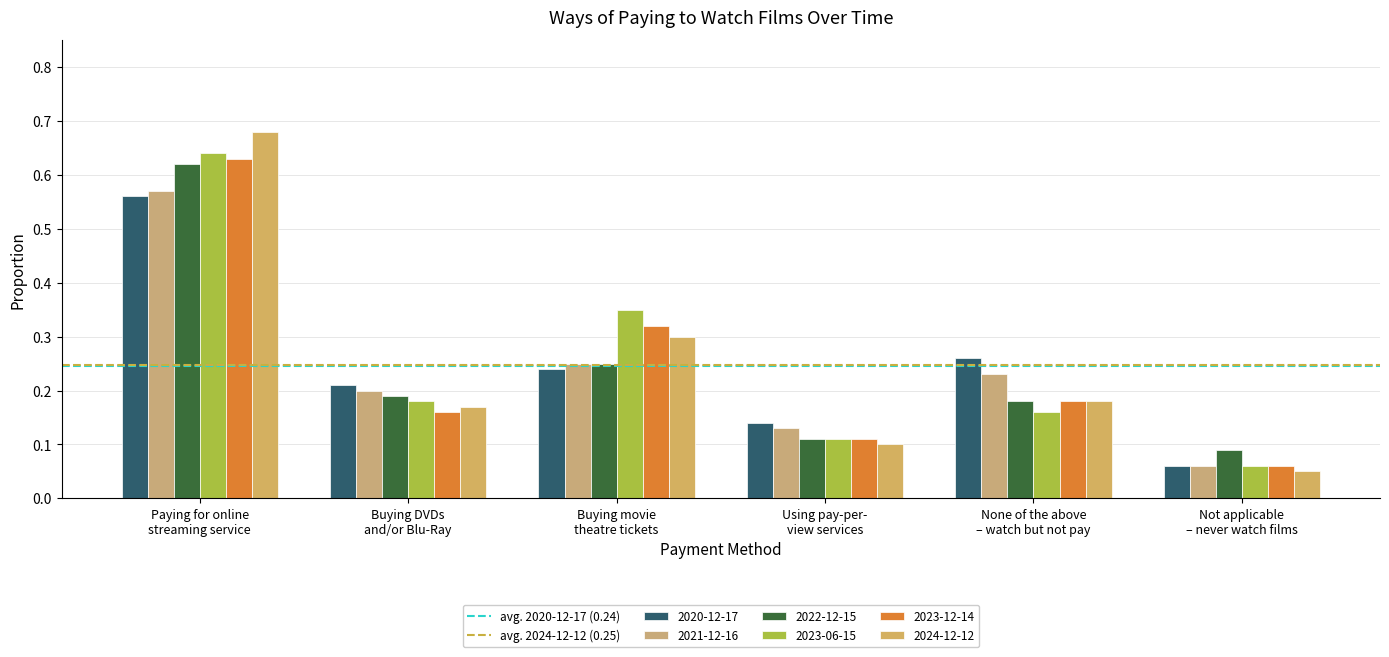

At which category does the chart reach its minimum across all series?

Not applicable
– never watch films